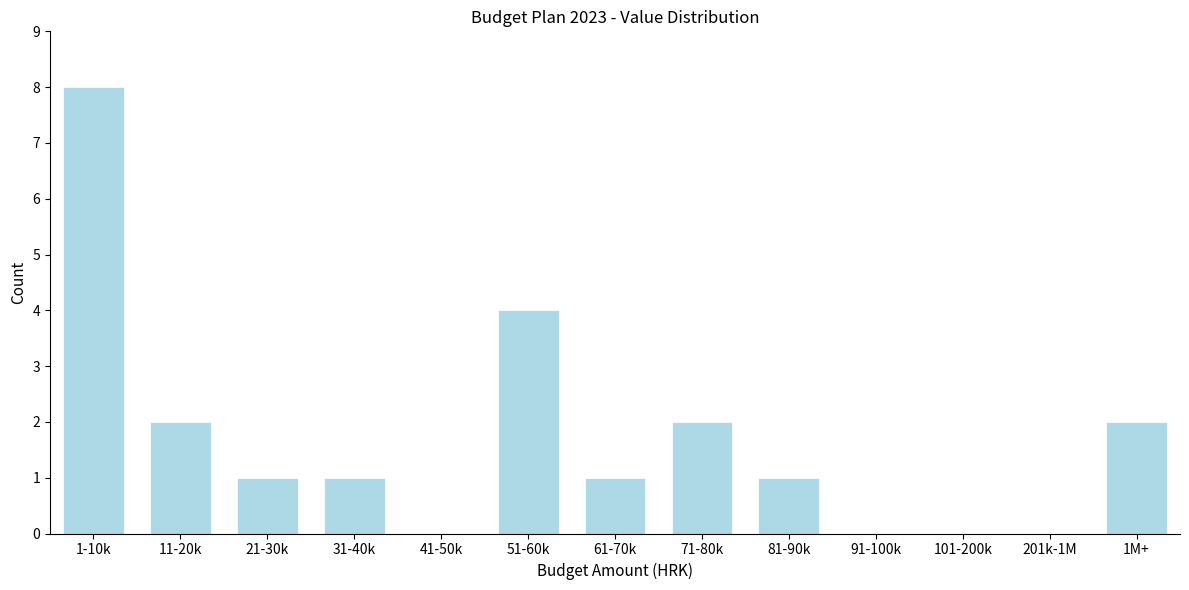

Reading left to right, list all the values displayed in this chart.

1-10k=8	11-20k=2	21-30k=1	31-40k=1	41-50k=0	51-60k=4	61-70k=1	71-80k=2	81-90k=1	91-100k=0	101-200k=0	201k-1M=0	1M+=2